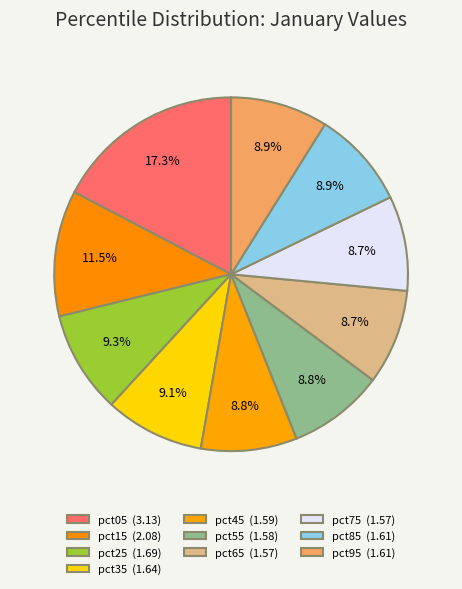

Is there a majority slice in this chart?

No